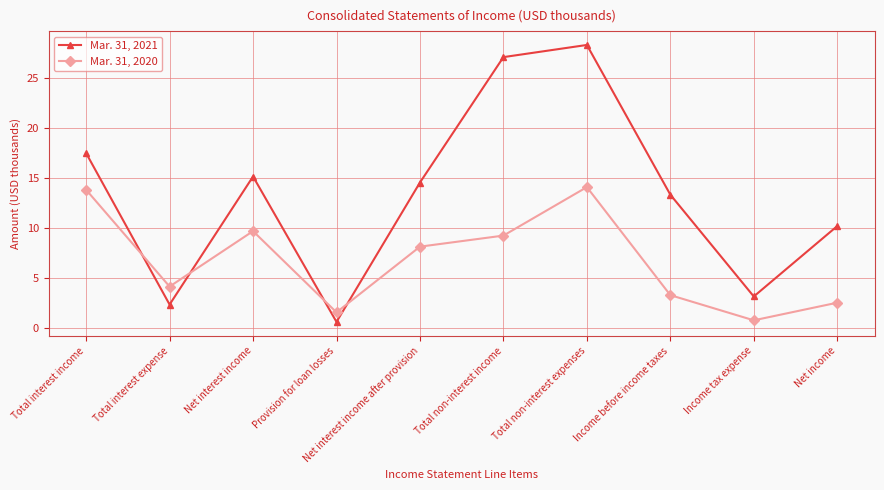

The Mar. 31, 2020 series shows 14.3 at Net interest income after provision. True or false?

False